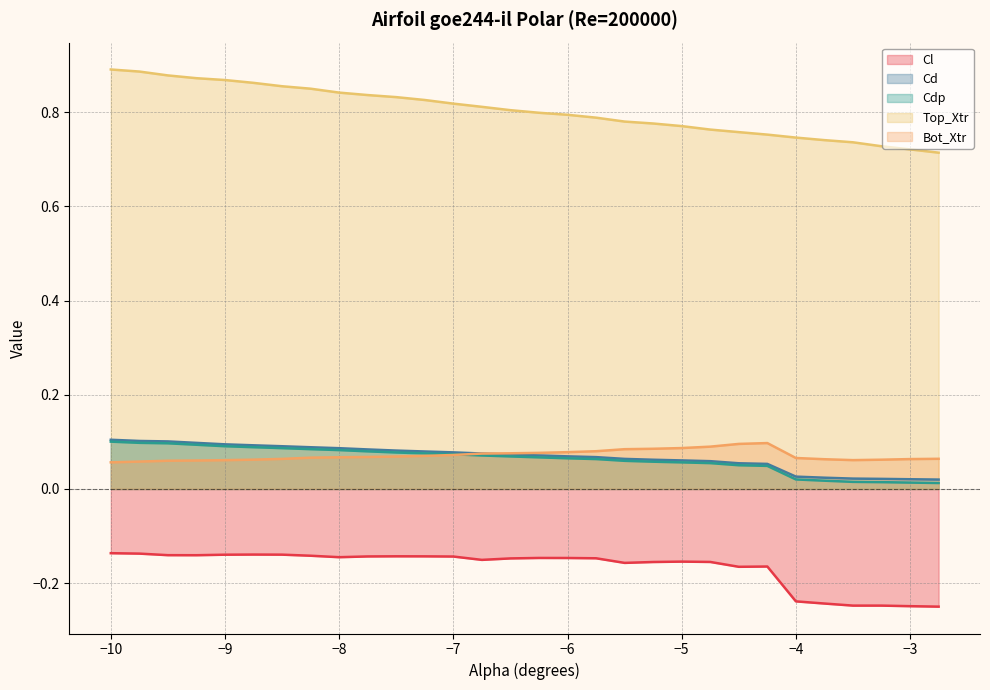

Which series has the widest spread of values?

Top_Xtr